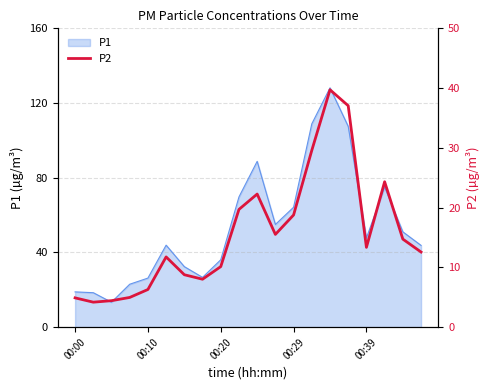

How many interior local peaks (higher than both neighbors) does the data have?

4